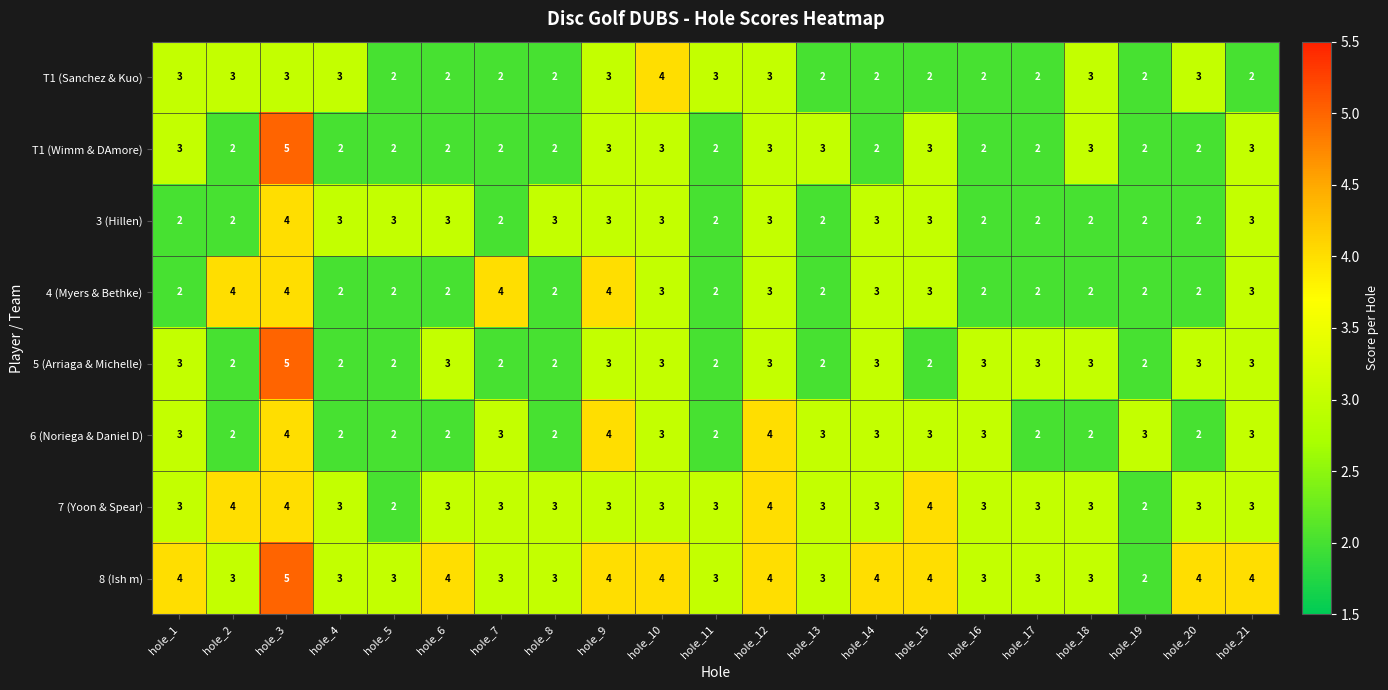

What is the total value across all series at hole_12?

27